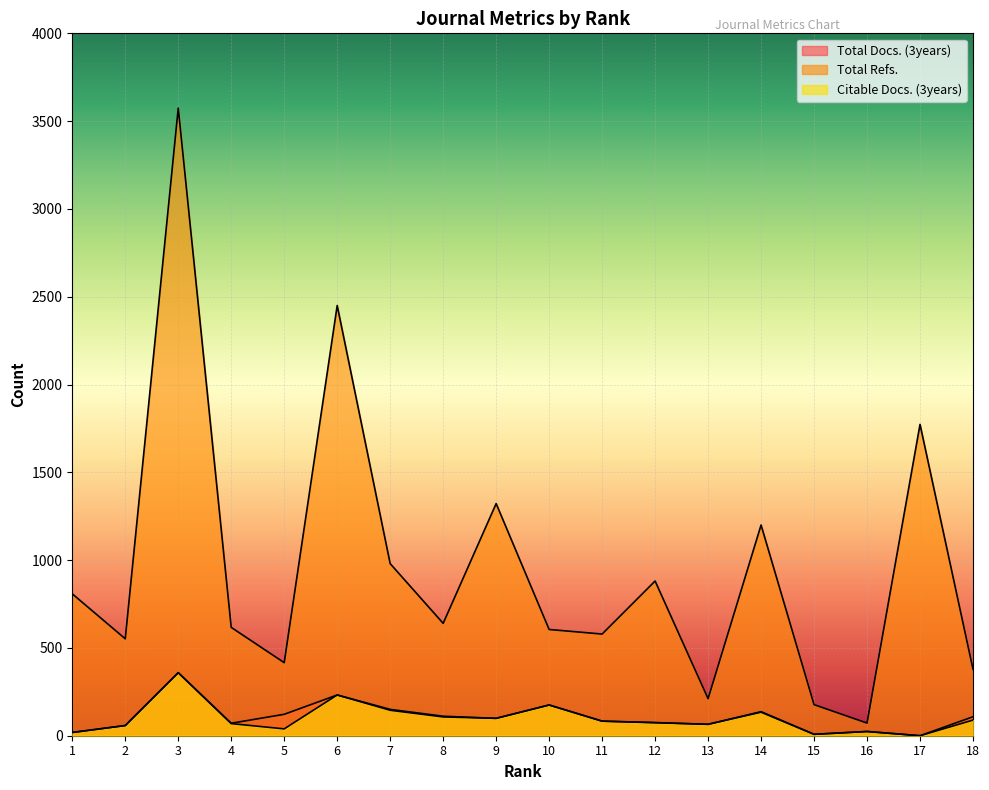

What is the difference between the maximum and minimum values in the Citable Docs. (3years) series?

359